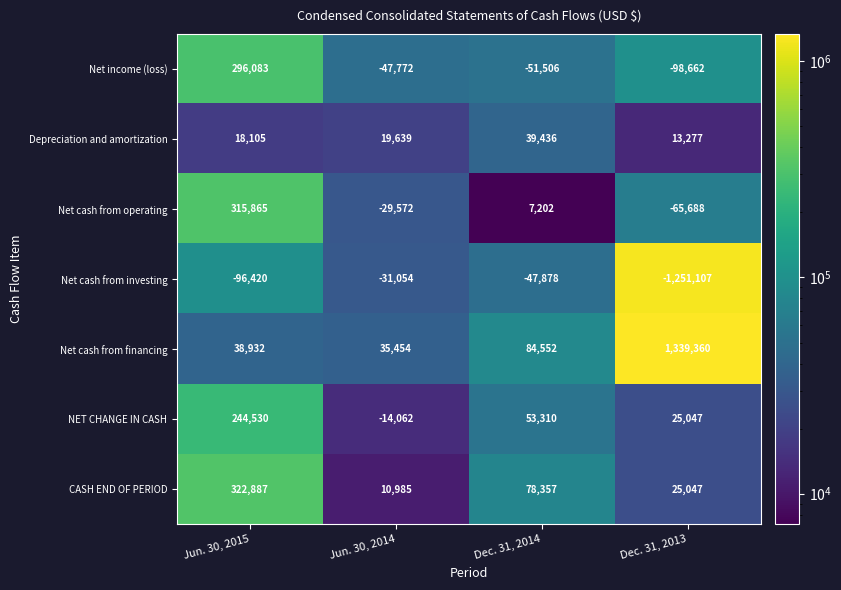

What is the sum of the NET CHANGE IN CASH values at Jun. 30, 2015 and Dec. 31, 2013?

269577